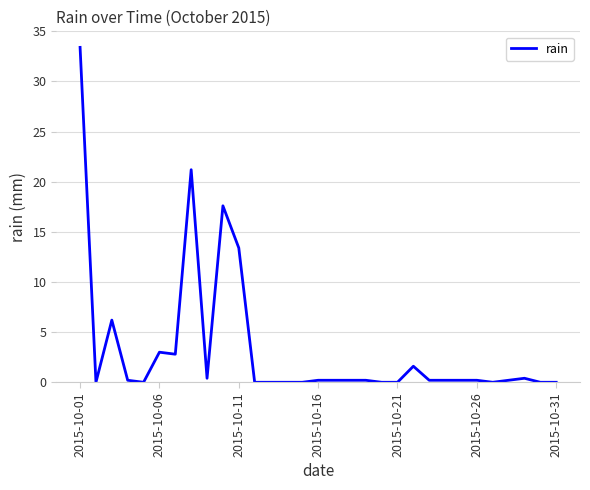

What is the average value?

3.3